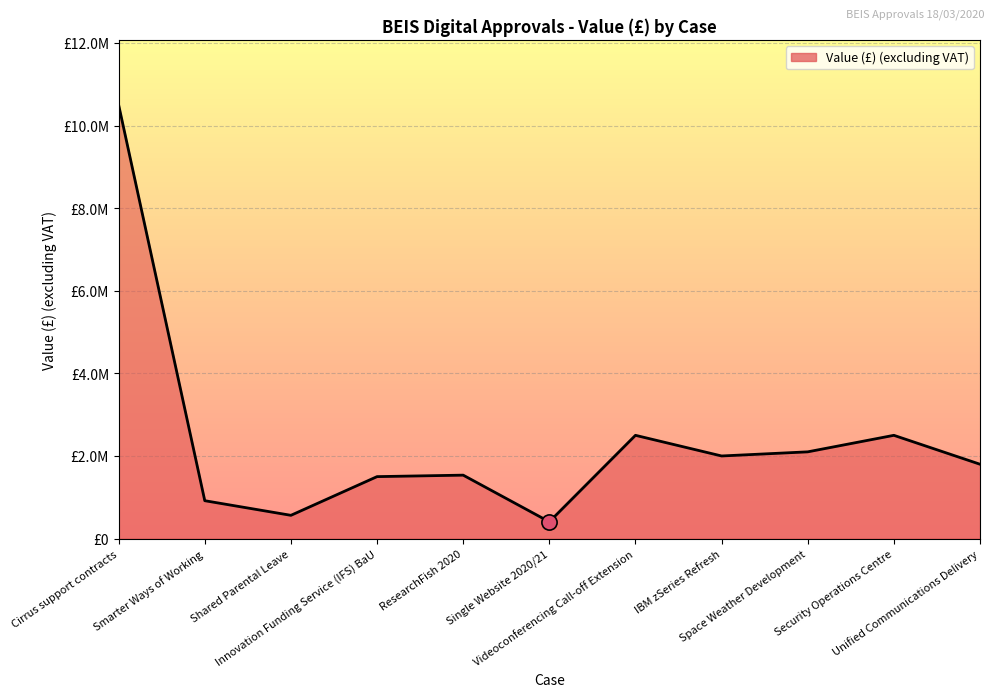

Is this an area chart (filled region under the line)?

Yes